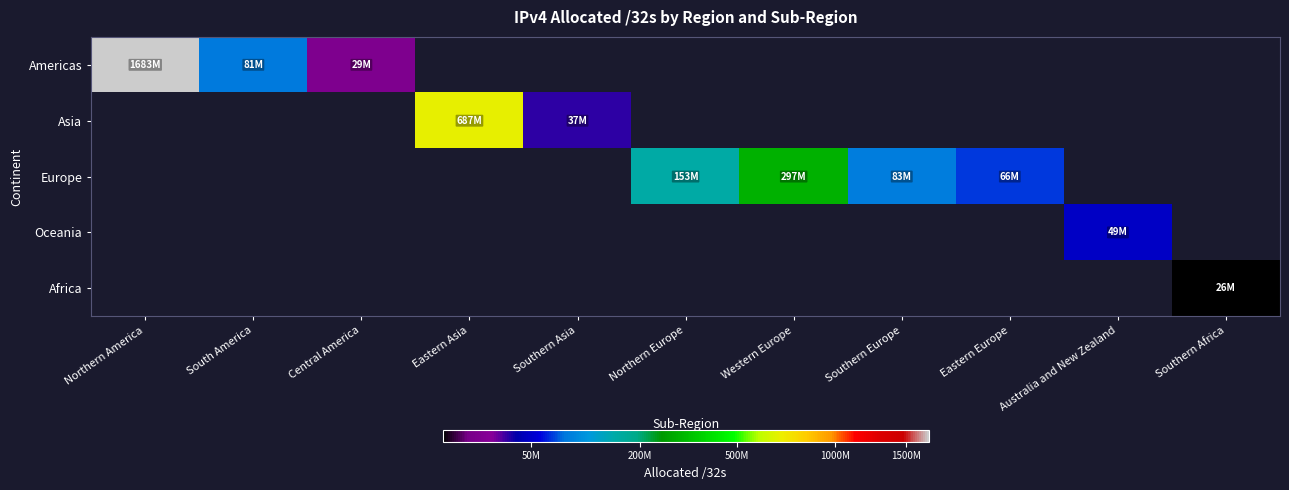

What is the greatest value displayed?

1682646528.0